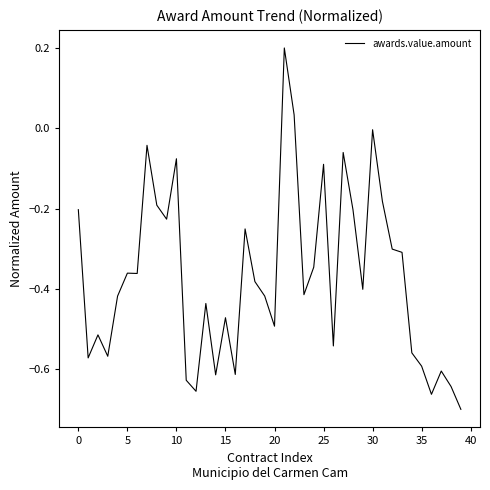

Does the chart have visible grid lines?

No